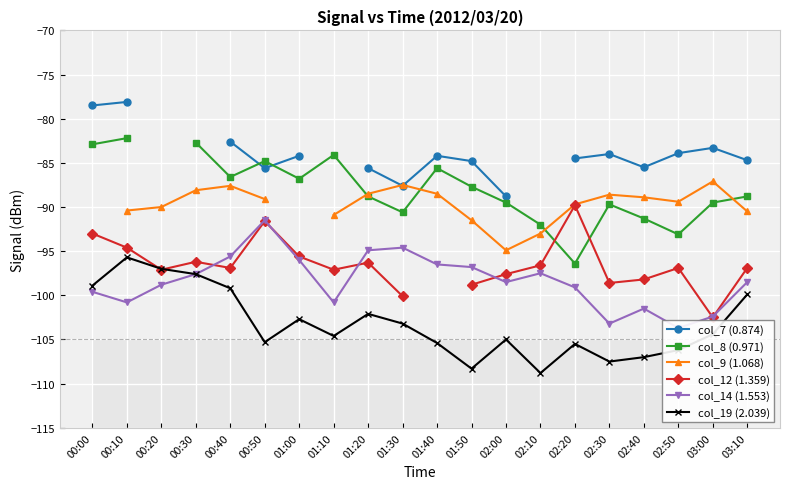

True or false: col_7 (0.874) and col_19 (2.039) intersect in this chart.

False